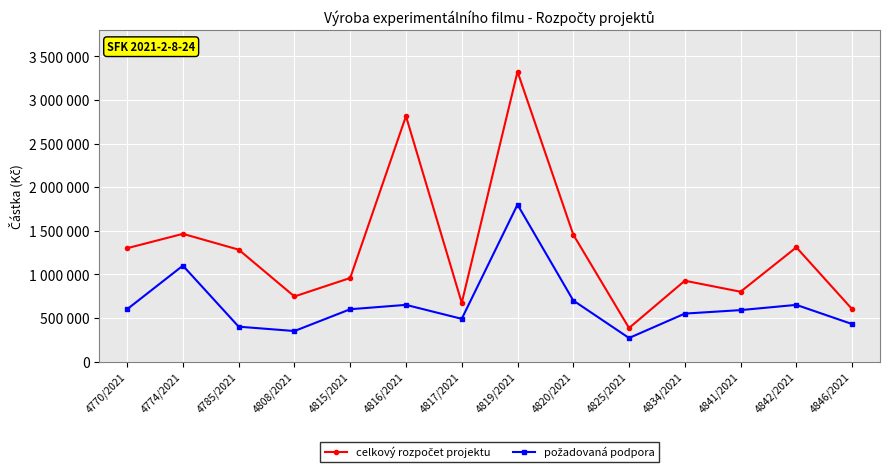

Where is the first local maximum for požadovaná podpora?

4774/2021